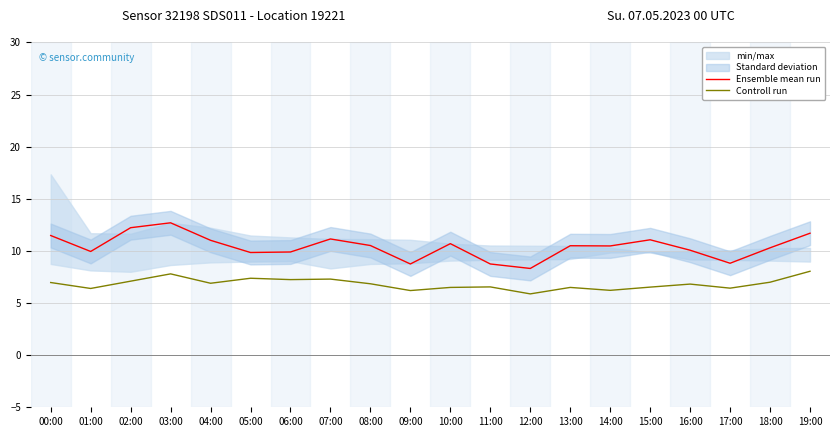

Is the value of Ensemble mean run at 01:00 greater than the value of Controll run at 08:00?

Yes